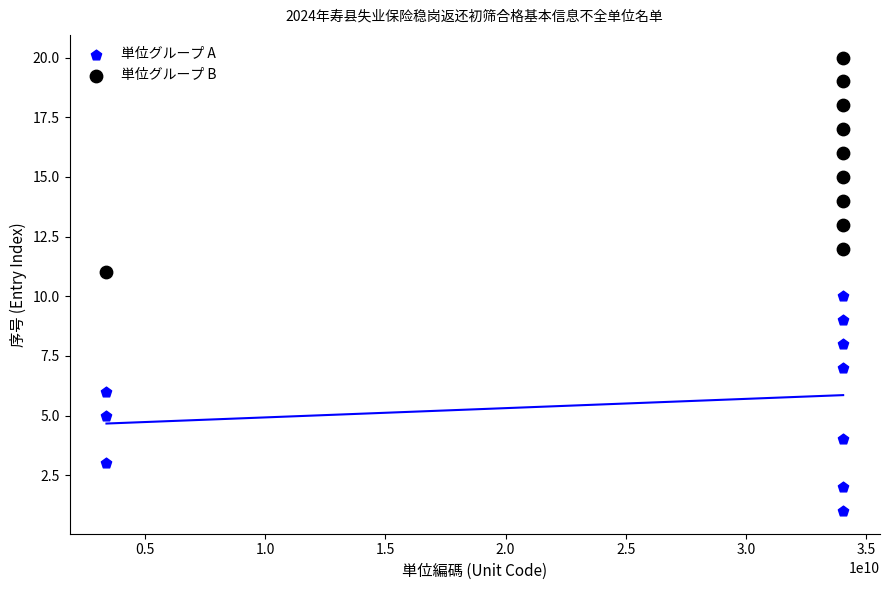

Which series reaches the minimum Y coordinate?

単位グループ A